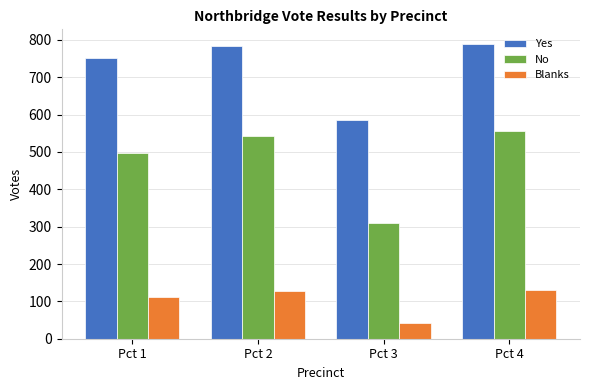

List the series in order of their peak value, highest first.

Yes, No, Blanks